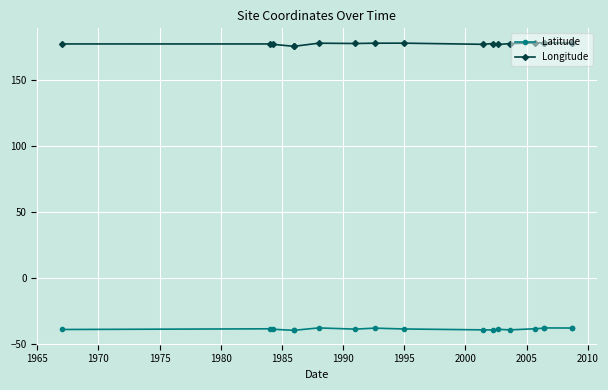

Rank the series at 1995 from highest to lowest value.

Longitude, Latitude